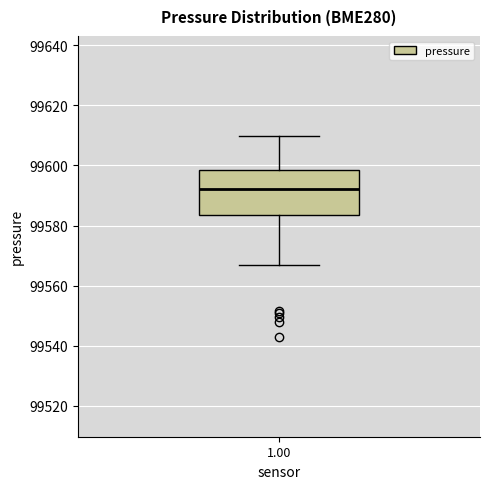

Where does the lower whisker of the box at x = 1.00 end on the y-axis? The values are not printed on the chart, so give them approximately, as read against the axis.

99568